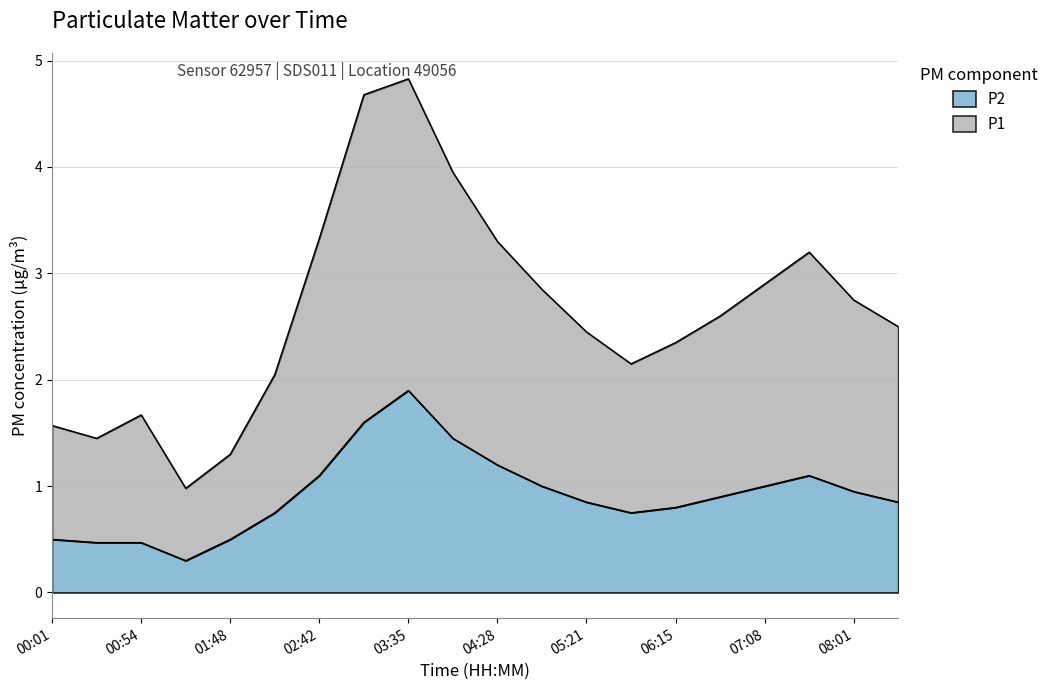

What is the maximum value for P2?

1.9